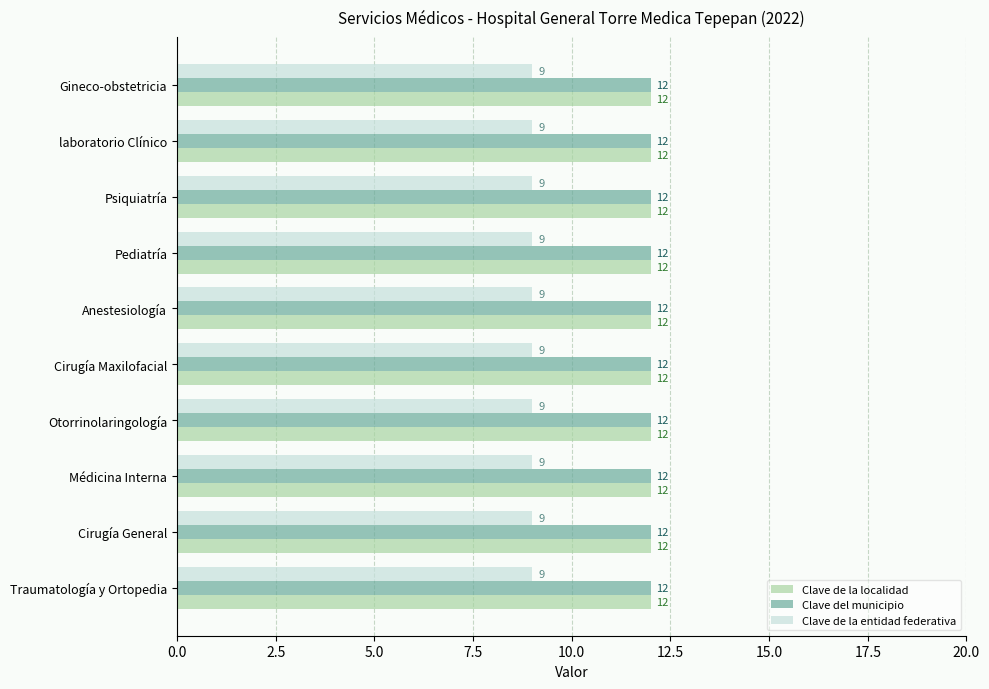

What is the difference between the highest and lowest values at Médicina Interna?

3